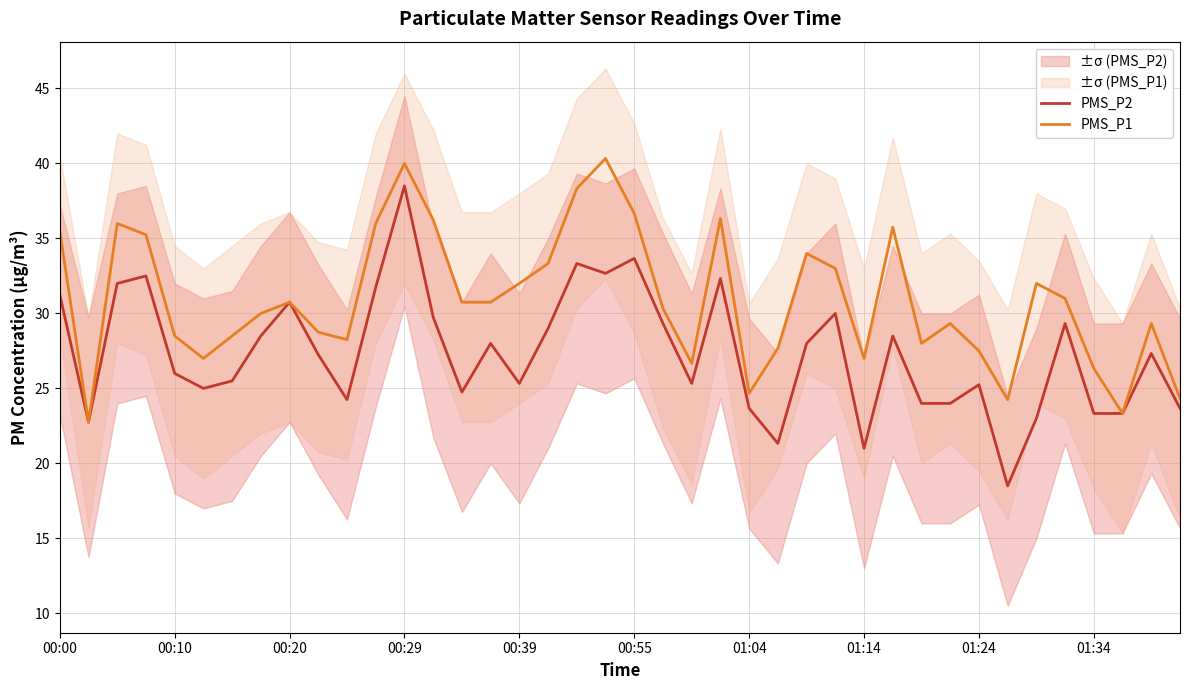

Rank the series by their maximum value, from lowest to highest.

PMS_P2, PMS_P1